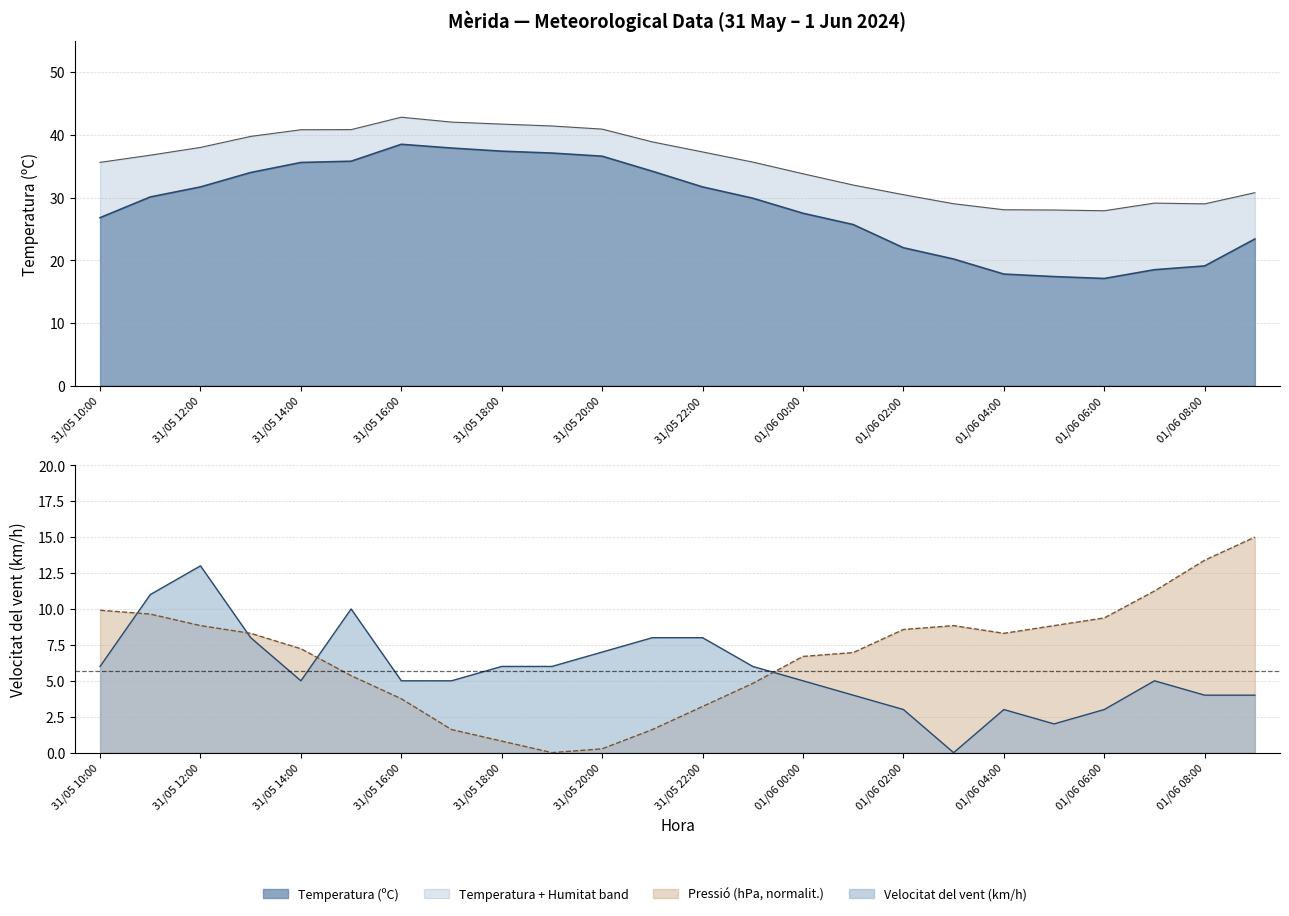

What is the difference between the maximum and minimum values in the Pressió (hPa) offset series?

15.0